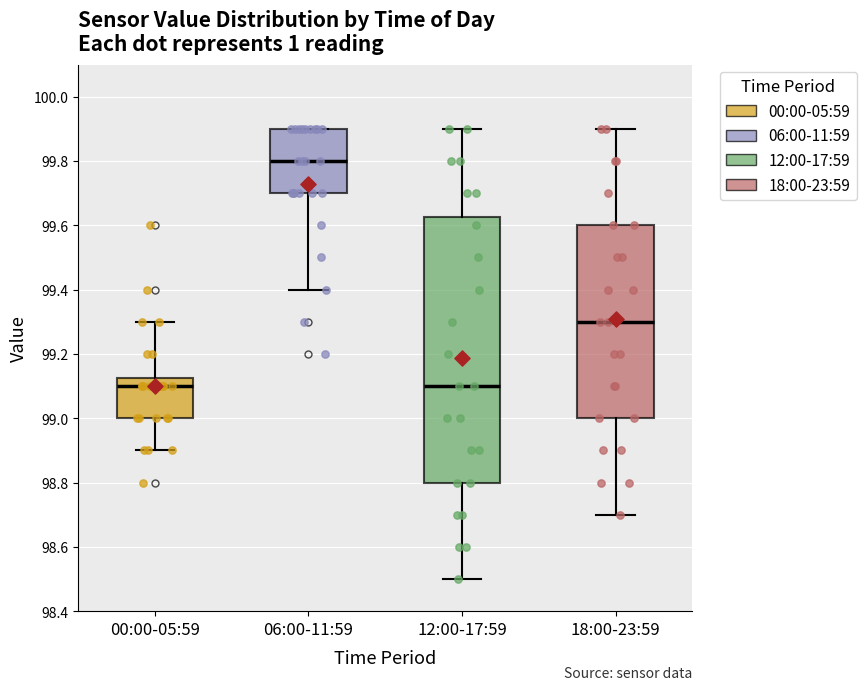

Reading left to right, transcribe this box plot: for each box, give where its median line is, the range the box spans, and where its two whiskers end, as read against the y-axis. The values are not printed on the chart, so give them approximately, as read against the axis.

00:00-05:59: median 99.10, box 99.00 to 99.12, whiskers 98.90 to 99.30
06:00-11:59: median 99.80, box 99.70 to 99.90, whiskers 99.40 to 99.90
12:00-17:59: median 99.10, box 98.80 to 99.62, whiskers 98.50 to 99.90
18:00-23:59: median 99.30, box 99.00 to 99.60, whiskers 98.70 to 99.90